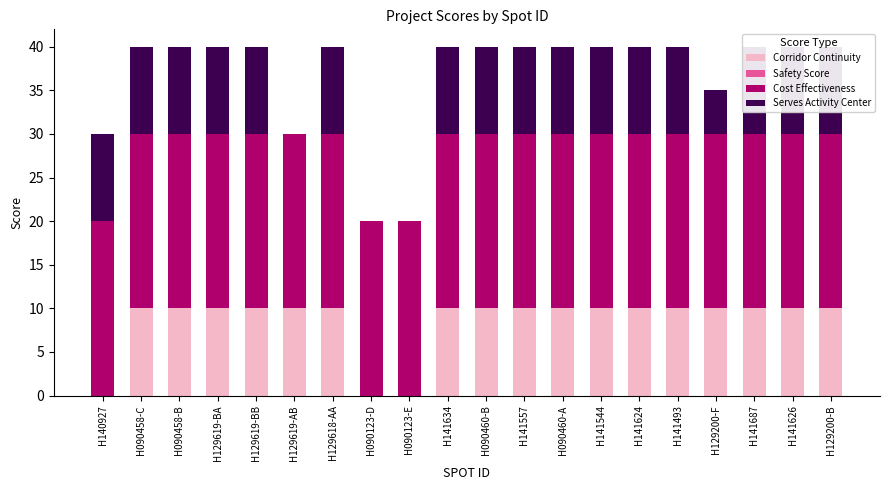

Between H129619-BA and H129200-B, which is larger?

H129619-BA